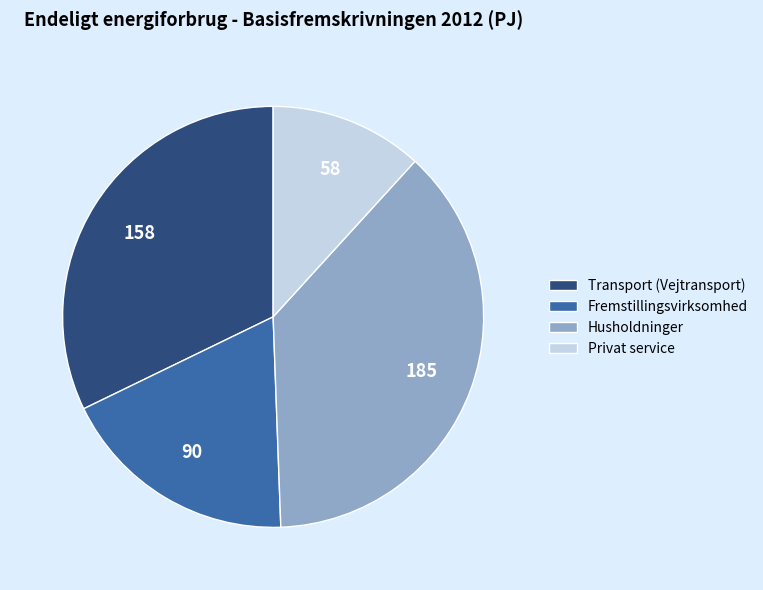

Approximately how many times larger is the value at Transport (Vejtransport) compared to Husholdninger?

0.9